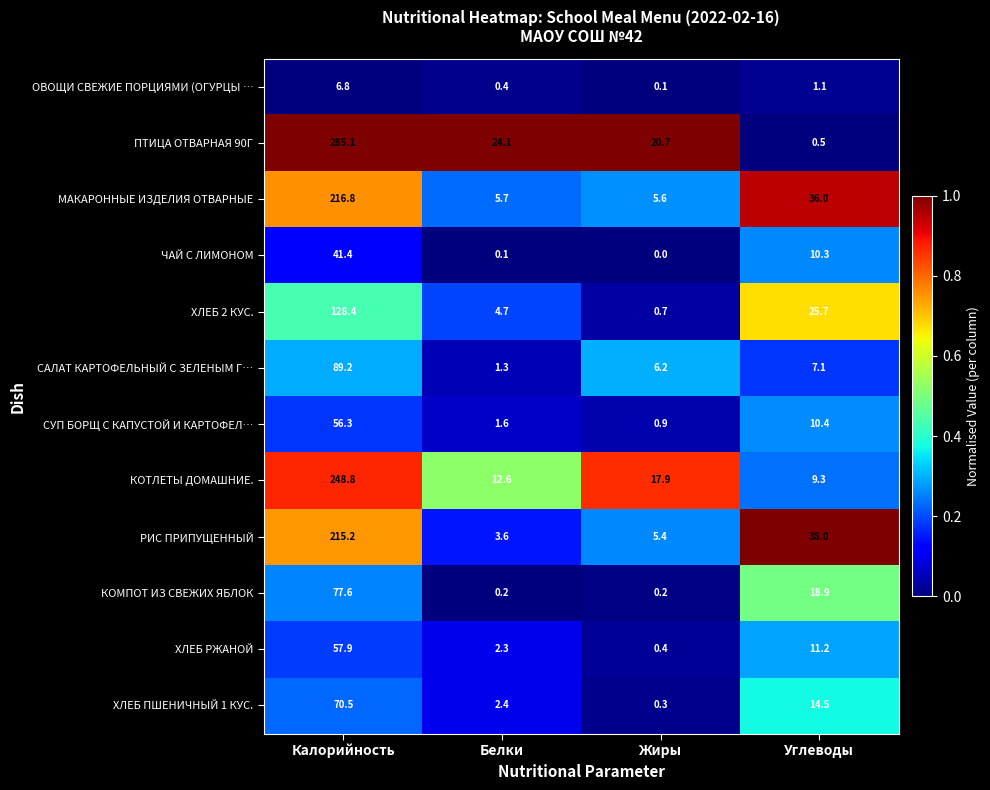

Where does the ХЛЕБ 2 КУС. series first go above 25?

Калорийность